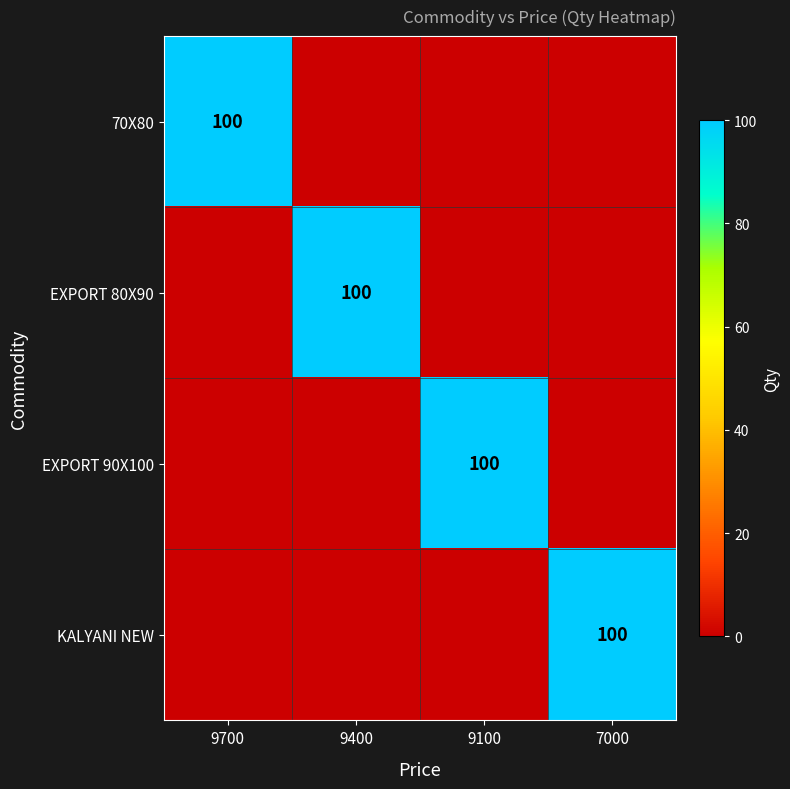

Is it true that KALYANI NEW equals 100 at 7000?

True